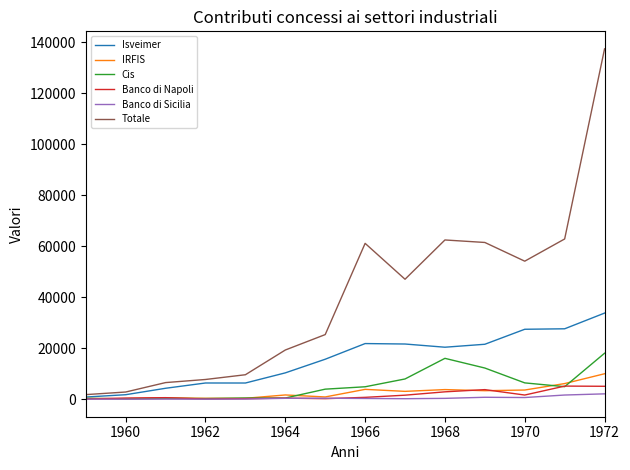

What is the highest value of the Banco di Napoli series?

5195